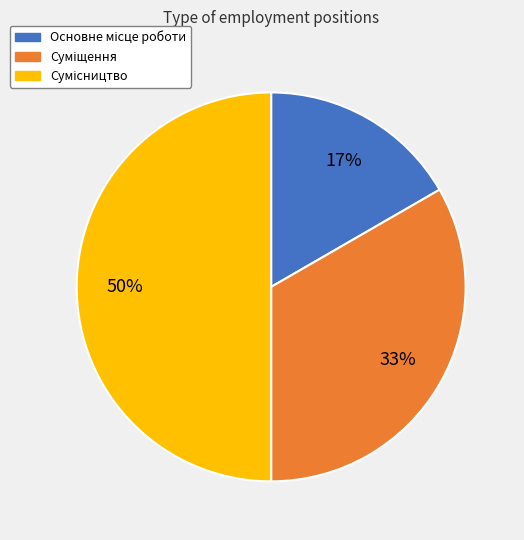

To the nearest percent, what is the average slice percentage?

33%